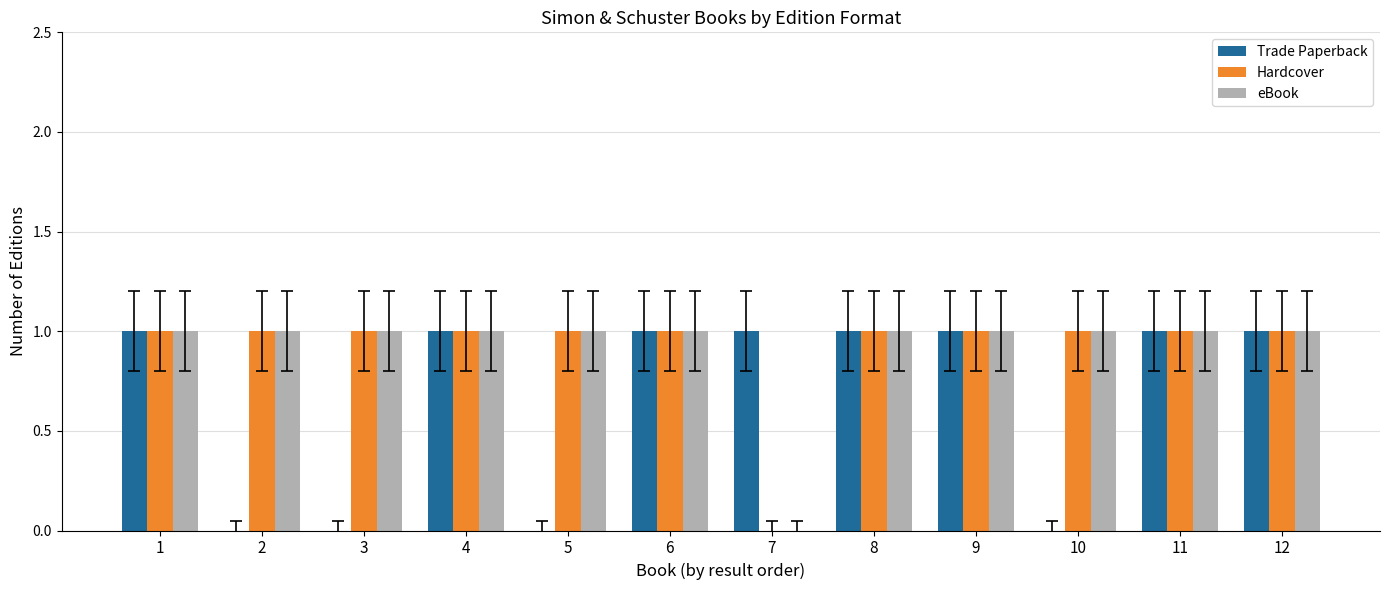

Reading left to right, what are all the values shown in this chart?

Trade Paperback: 1	0	0	1	0	1	1	1	1	0	1	1
Hardcover: 1	1	1	1	1	1	0	1	1	1	1	1
eBook: 1	1	1	1	1	1	0	1	1	1	1	1